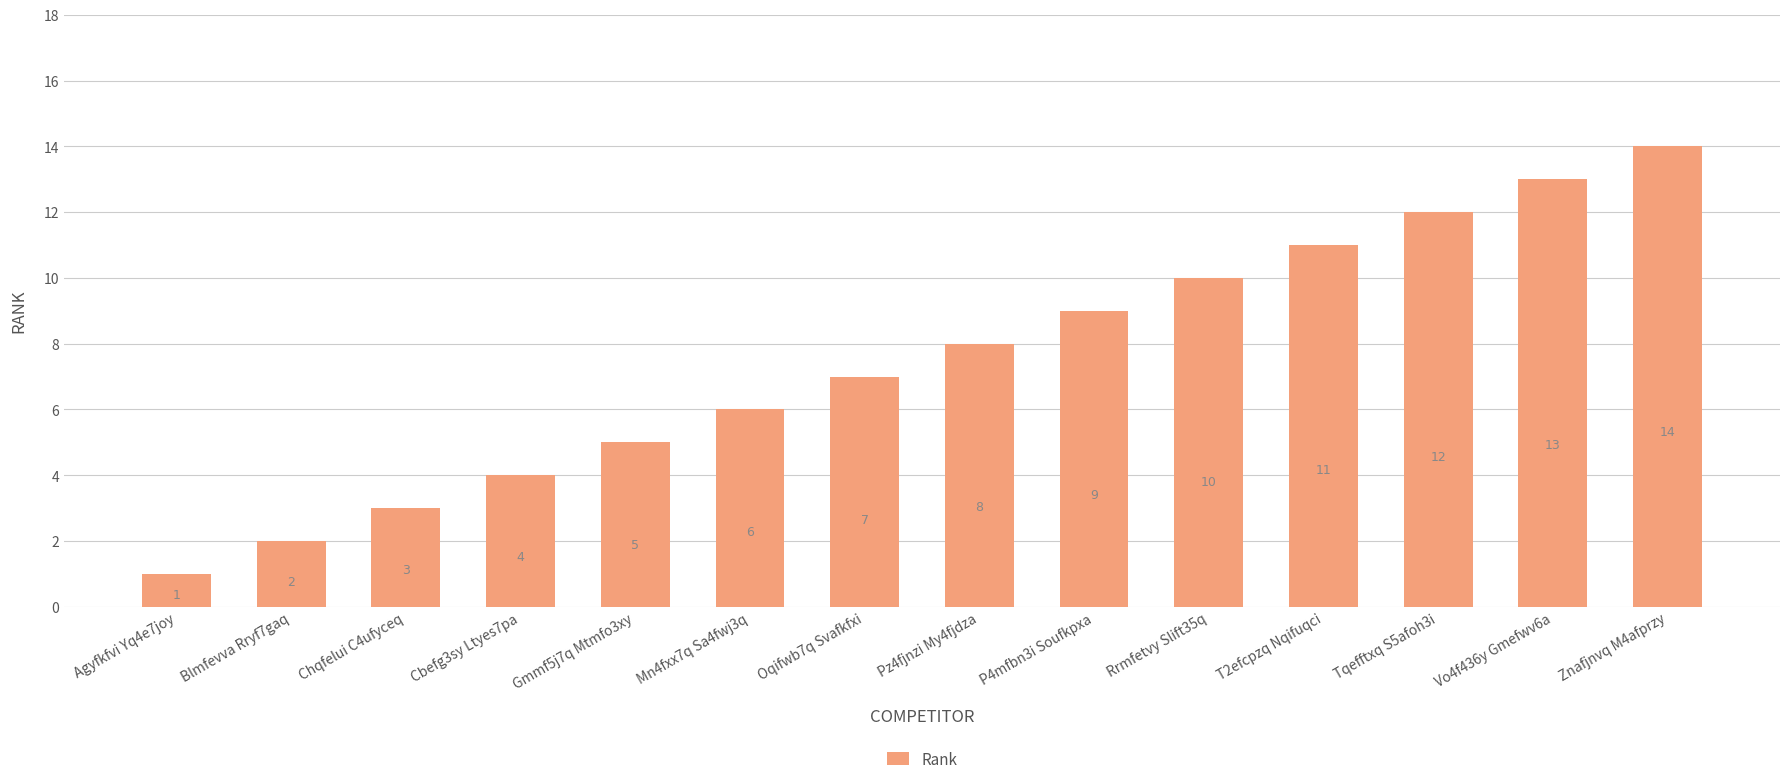

What is the average value?

8